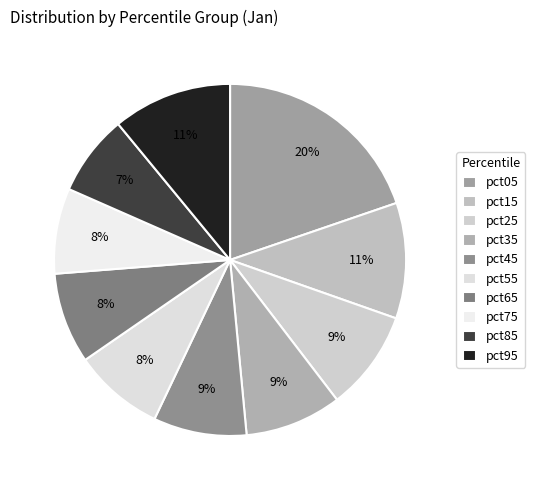

To the nearest percent, what percentage of the pie is pct55?

8%